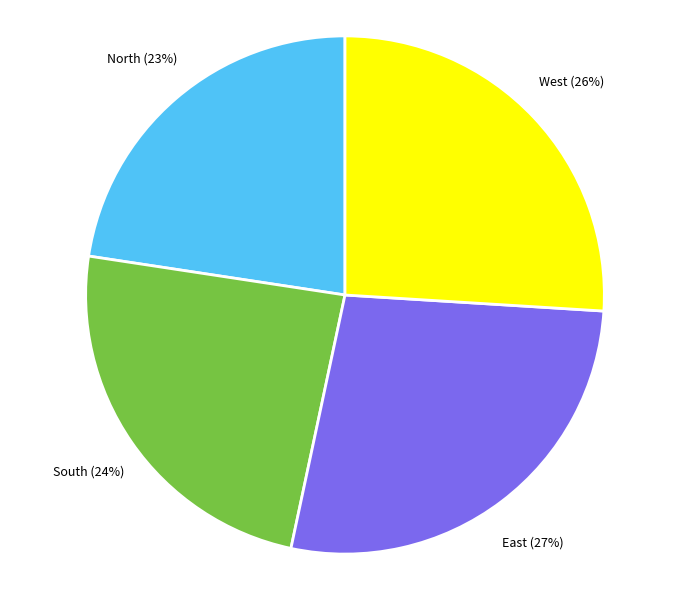

What percentage is the West slice, to the nearest percent?

26%